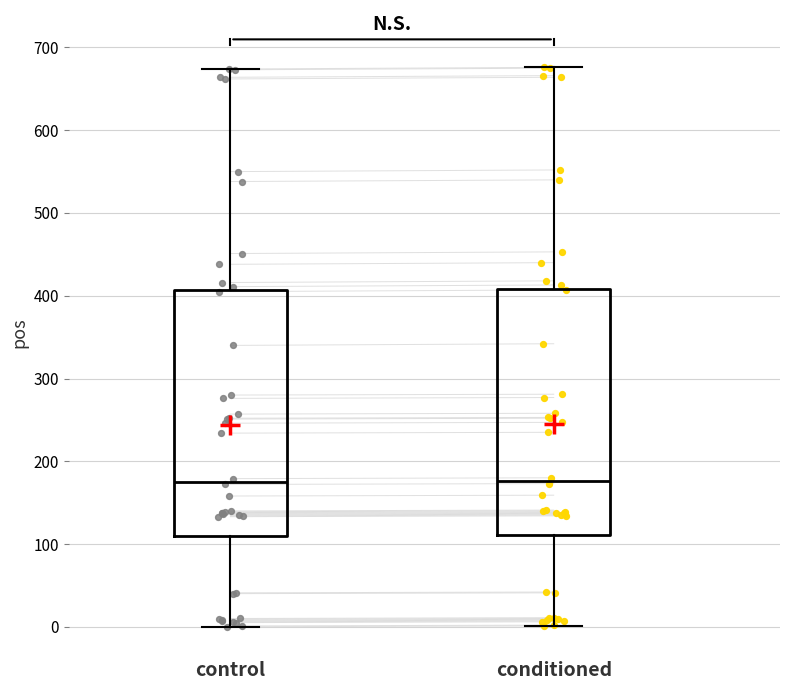

Reading left to right, transcribe this box plot: for each box, give where its median line is, the range the box spans, and where its two whiskers end, as read against the y-axis. The values are not printed on the chart, so give them approximately, as read against the axis.

control: median 180, box 110 to 410, whiskers 0 to 670
conditioned: median 180, box 110 to 410, whiskers 0 to 680